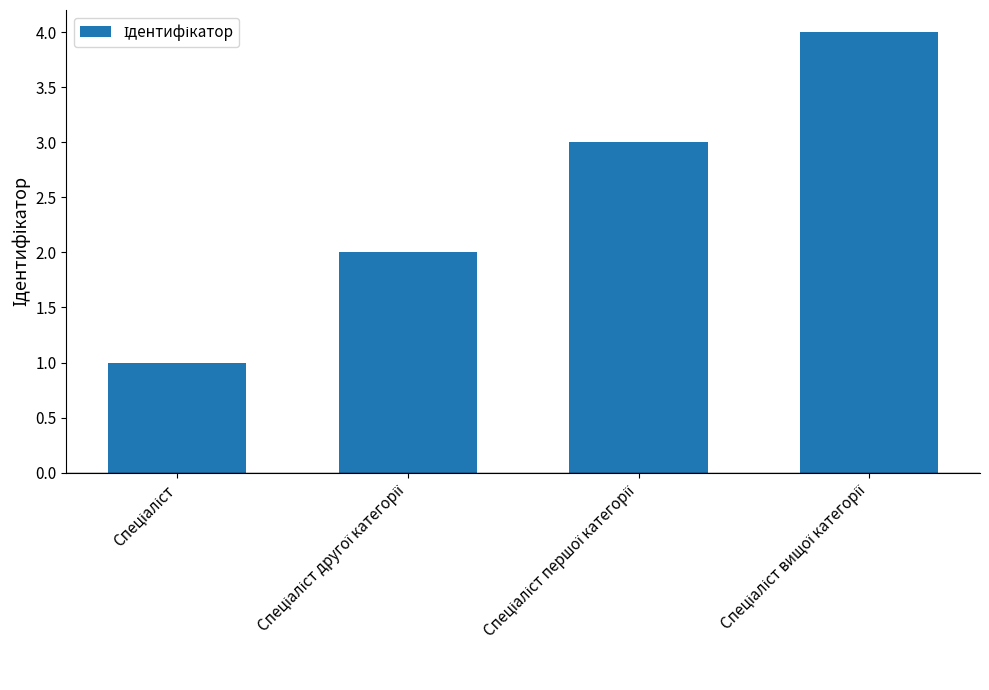

Reading left to right, transcribe all the data shown in this chart.

1	2	3	4